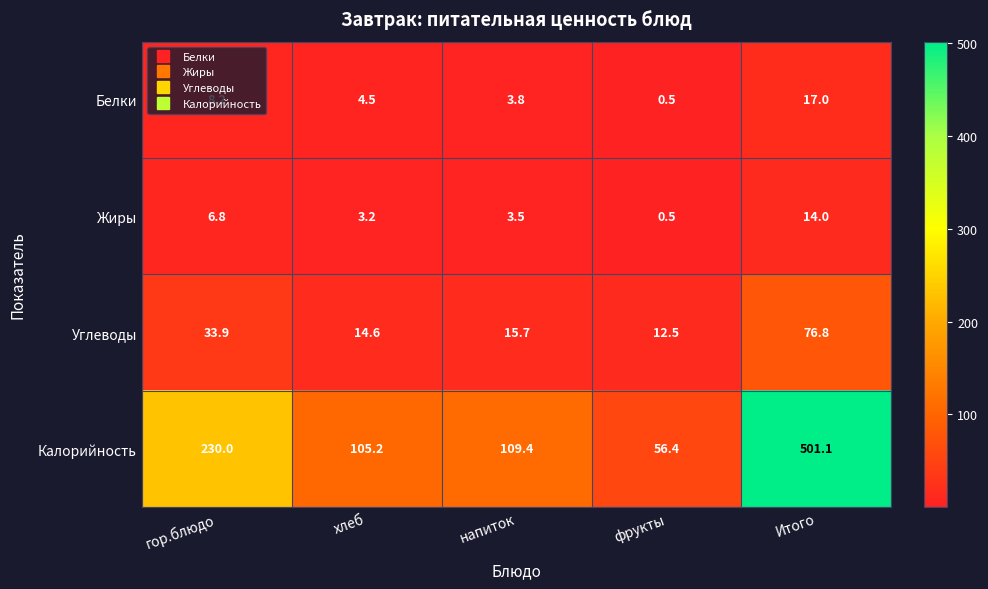

What is the difference between the second highest and minimum values in the Белки series?

7.7